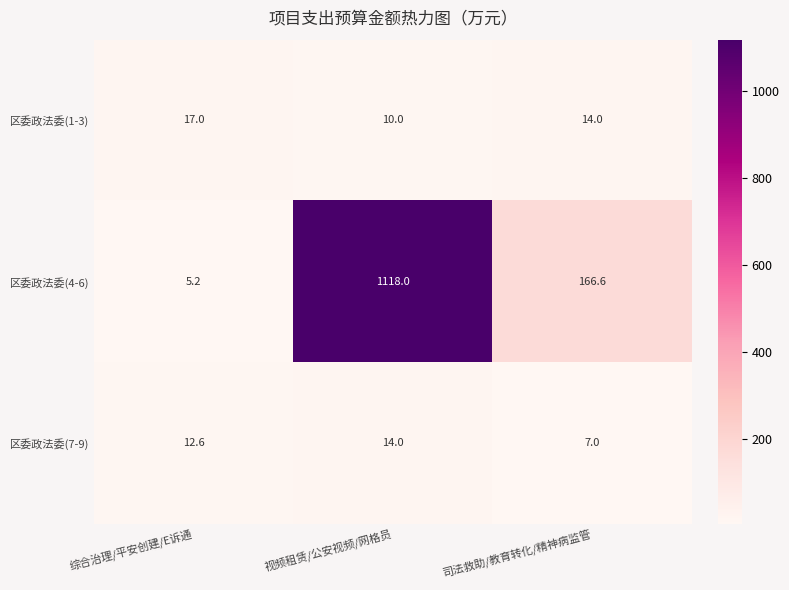

How many 区委政法委(7-9) values are between 7 and 14?

3